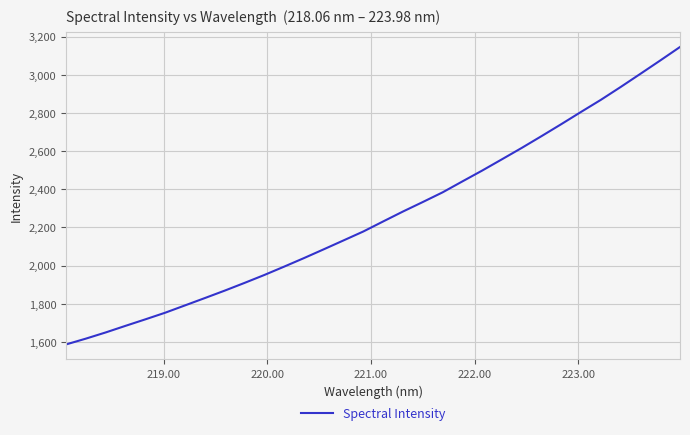

What is the minimum value shown in the chart?

1587.2